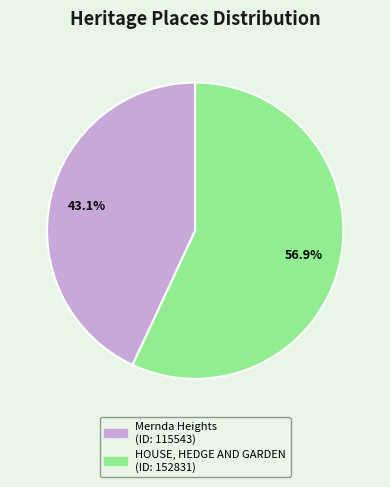

To the nearest percent, what is the average slice percentage?

50%